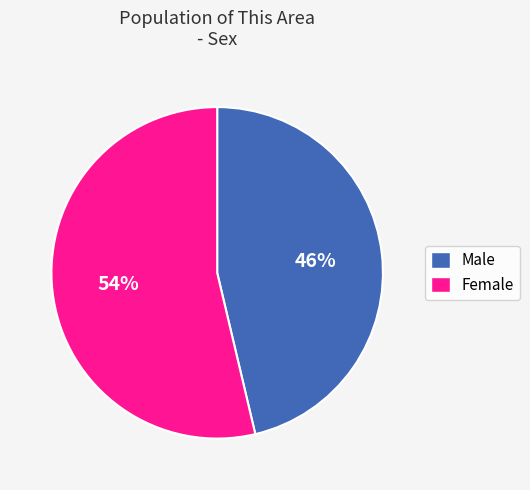

Is there a majority slice in this chart?

Yes